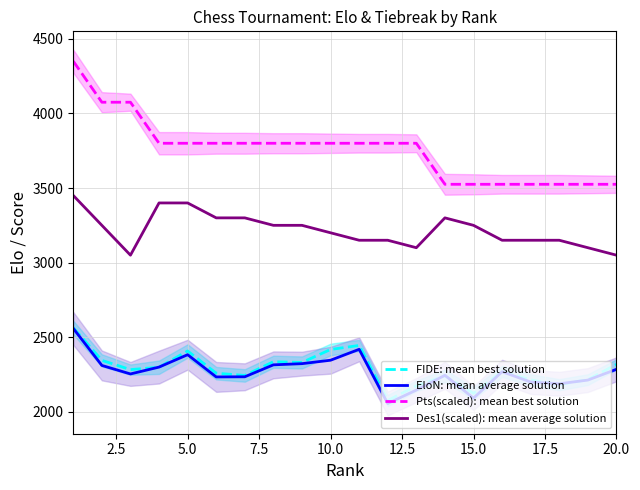

What is the minimum value for EloN: mean average solution?

2056